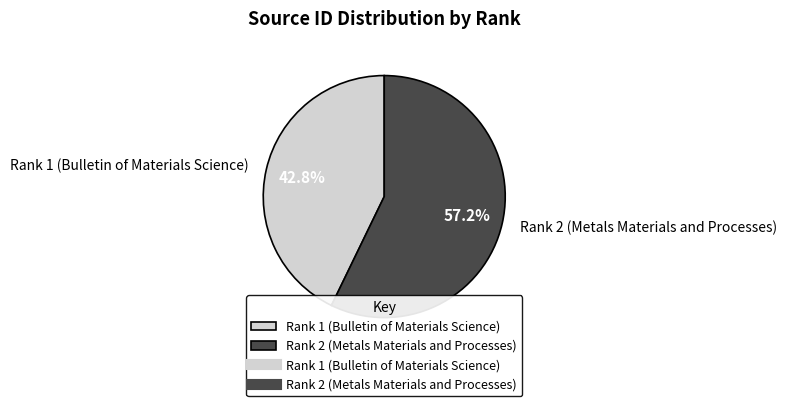

What percentage do Rank 2 (Metals Materials and Processes) and Rank 1 (Bulletin of Materials Science) together represent?

100.0%